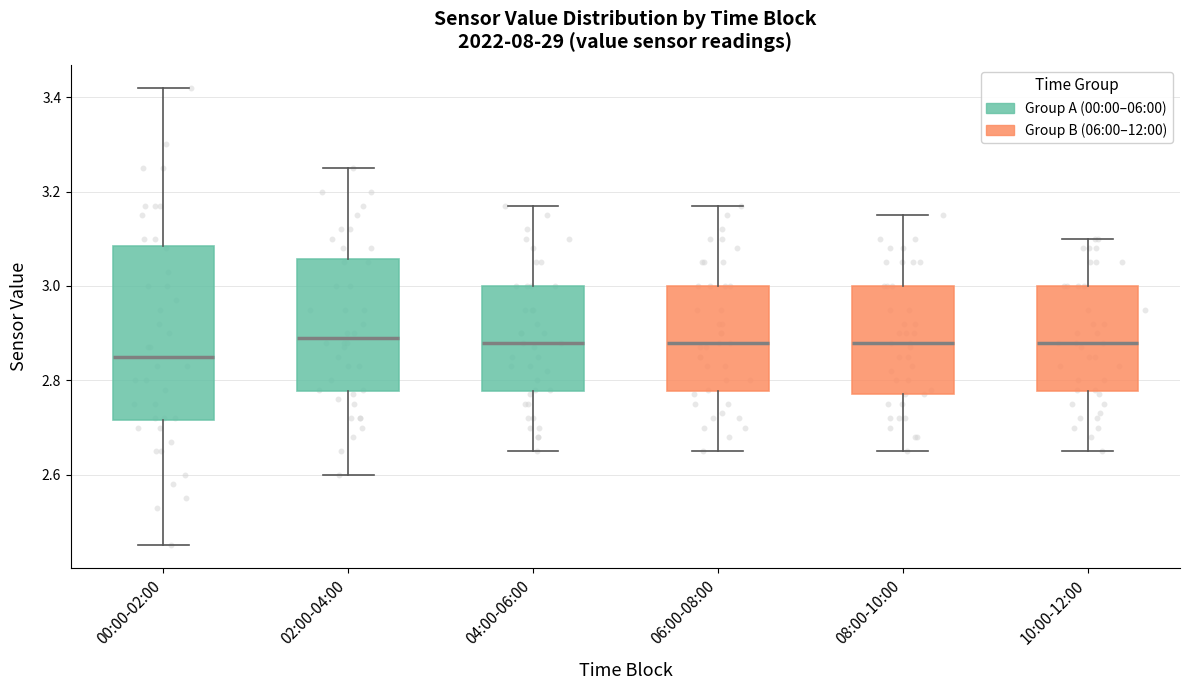

Reading left to right, transcribe this box plot: for each box, give where its median line is, the range the box spans, and where its two whiskers end, as read against the y-axis. The values are not printed on the chart, so give them approximately, as read against the axis.

00:00-02:00: median 2.86, box 2.72 to 3.08, whiskers 2.46 to 3.42
02:00-04:00: median 2.90, box 2.78 to 3.06, whiskers 2.60 to 3.26
04:00-06:00: median 2.88, box 2.78 to 3.00, whiskers 2.66 to 3.18
06:00-08:00: median 2.88, box 2.78 to 3.00, whiskers 2.66 to 3.18
08:00-10:00: median 2.88, box 2.78 to 3.00, whiskers 2.66 to 3.16
10:00-12:00: median 2.88, box 2.78 to 3.00, whiskers 2.66 to 3.10